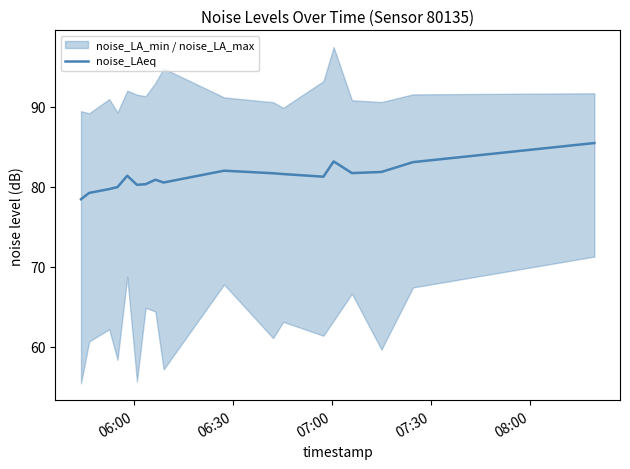

What is the highest value of the noise_LAeq series?

85.5